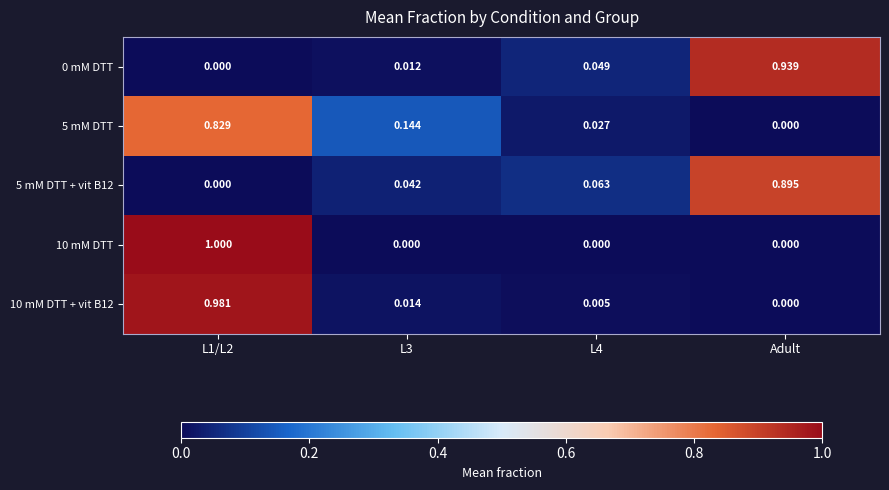

Is the value of 0 mM DTT at Adult greater than the value of 10 mM DTT + vit B12 at L3?

Yes